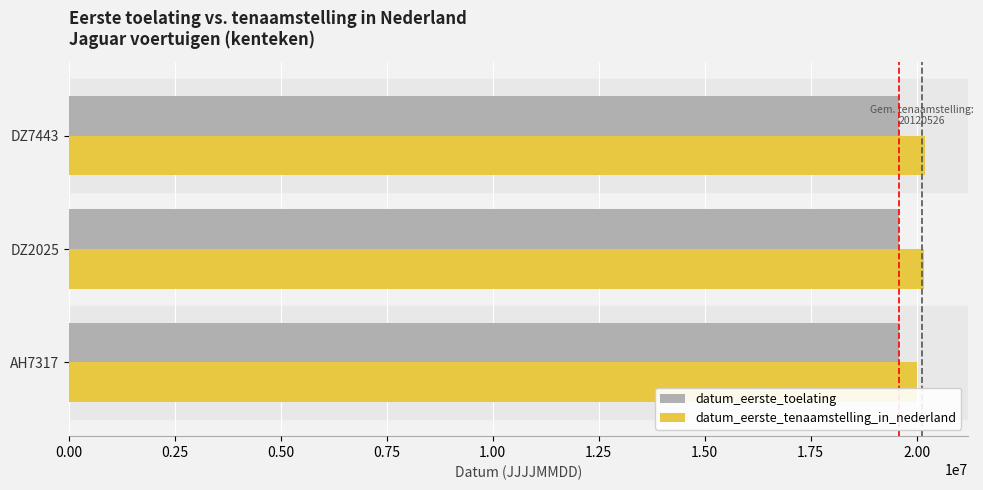

The value of datum_eerste_tenaamstelling_in_nederland at DZ2025 is 20160824. True or false?

True